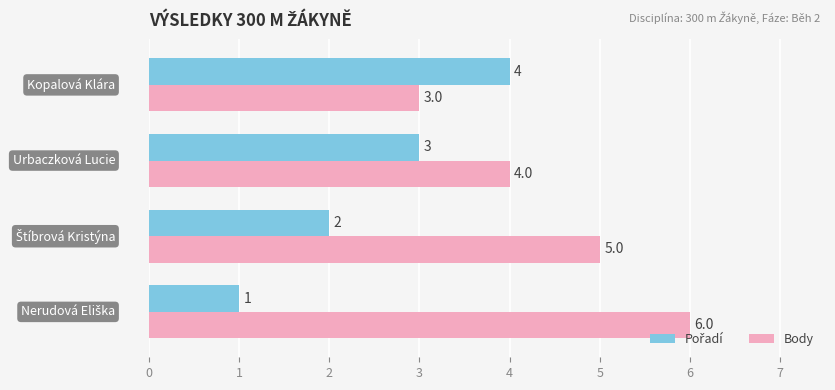

What is the sum of all Body values?

18